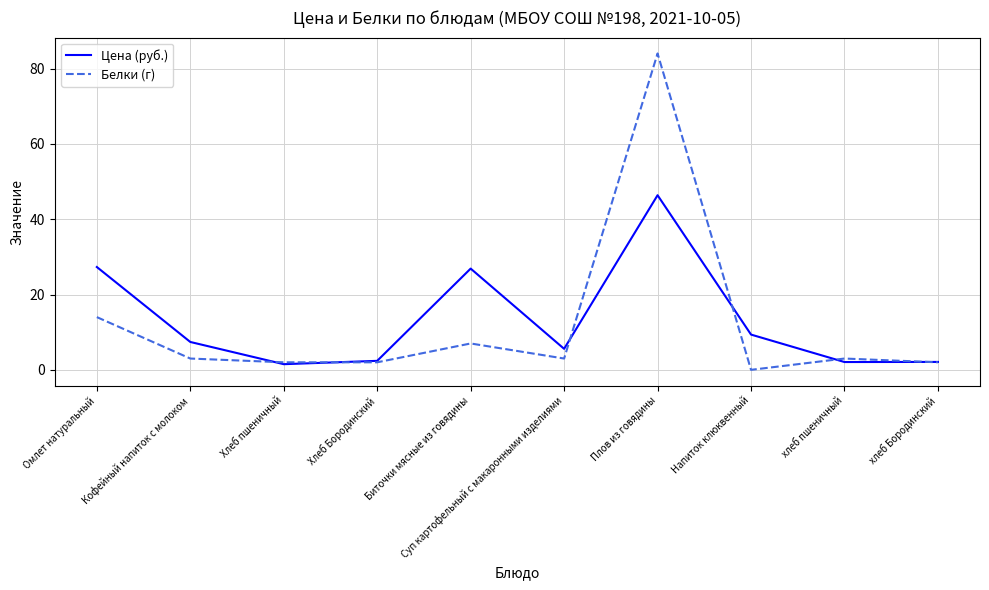

The Белки (г) series shows 3.0 at Кофейный напиток с молоком. True or false?

True